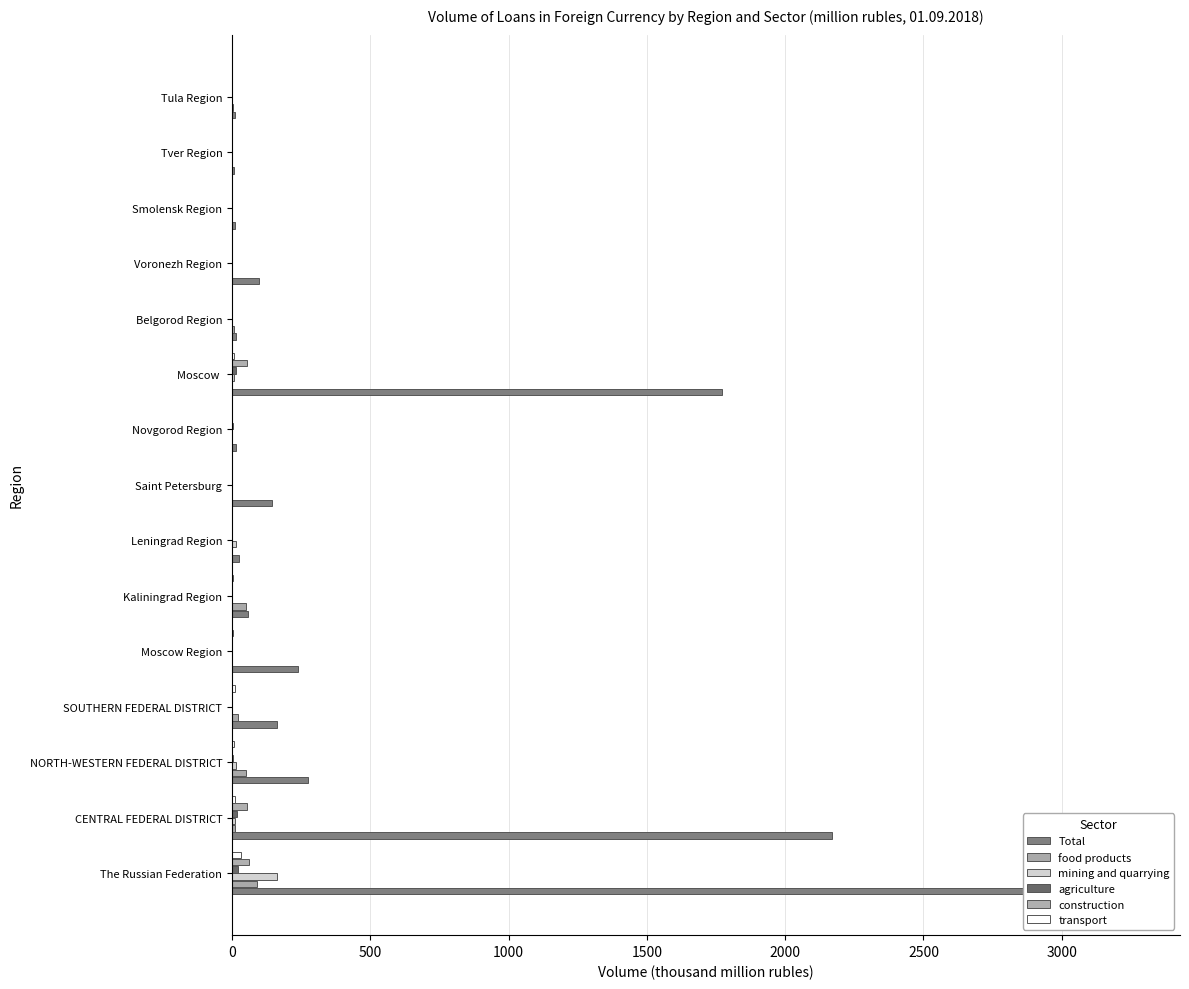

What is the average value of the food products series?

15.7